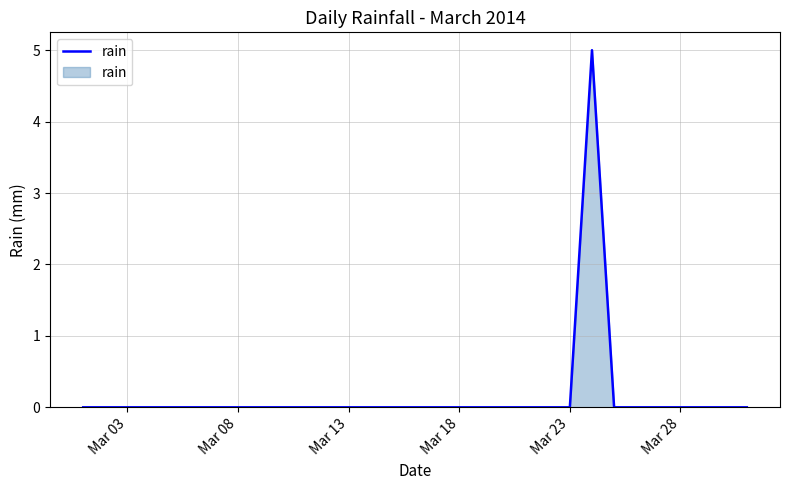

What is the maximum value shown in the chart?

5